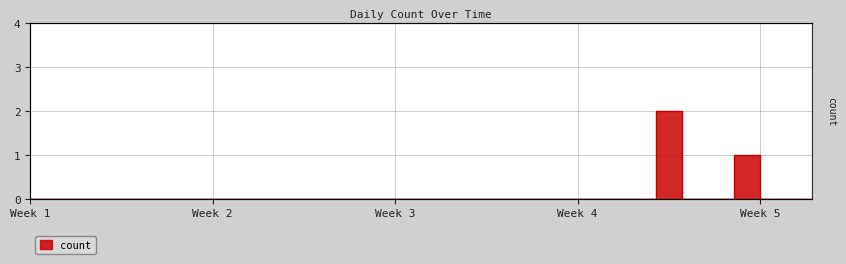

What is the label of the 16th point from the left?

2023-01-22